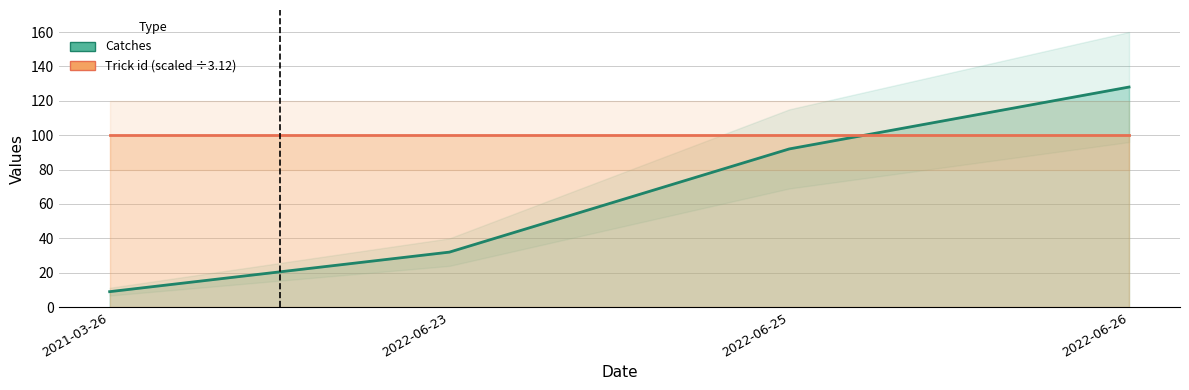

What is the value of the 3rd point from the left?

92